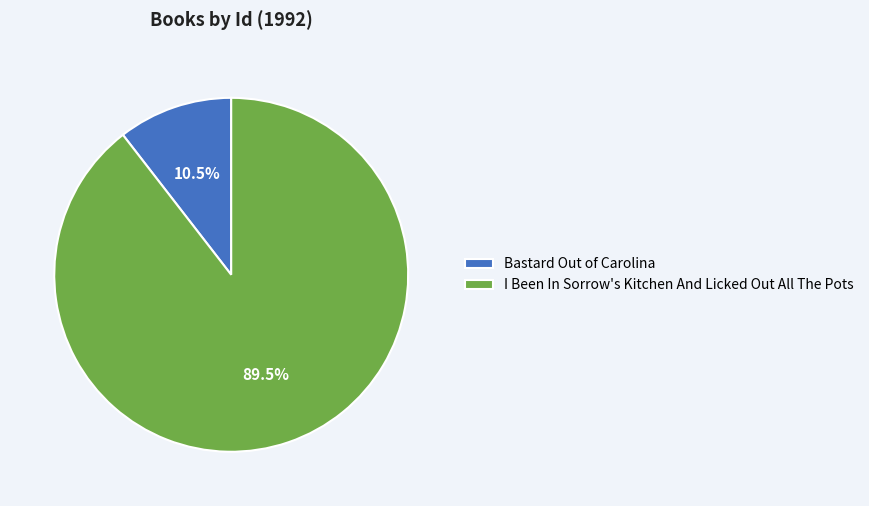

How many slices are in this pie chart?

2